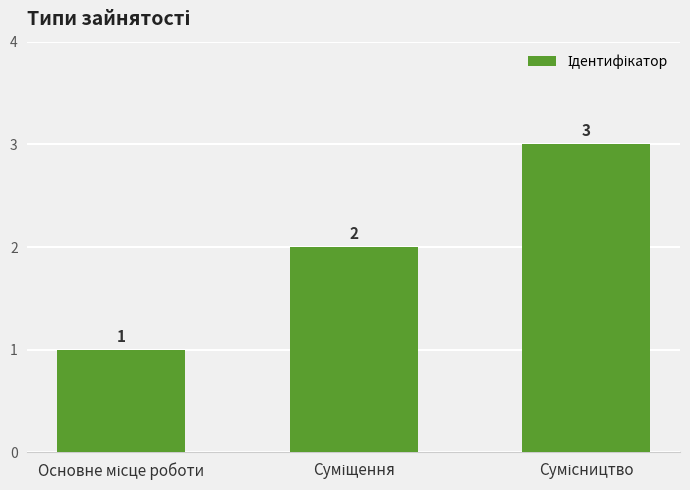

How many data points does each series have?

3